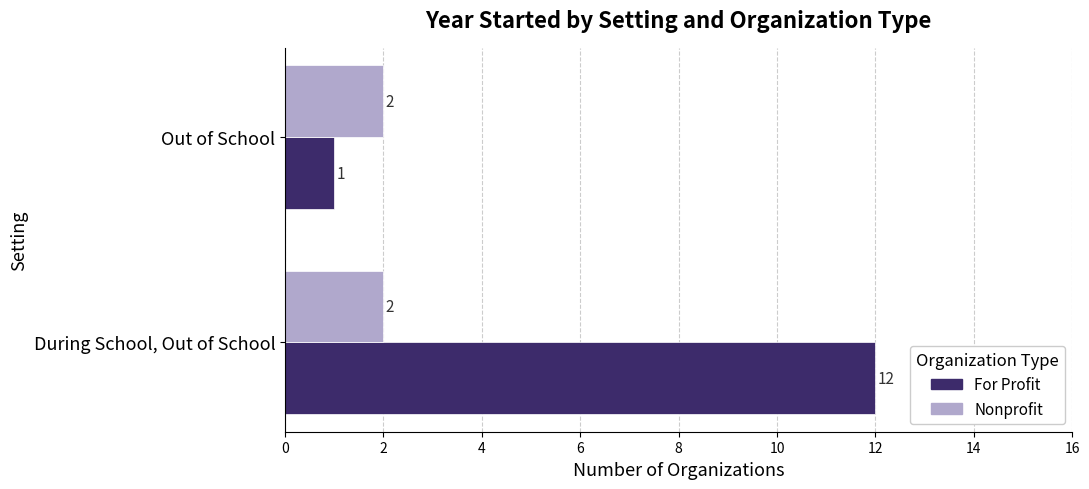

True or false: Nonprofit has a value of 1 at During School, Out of School.

False